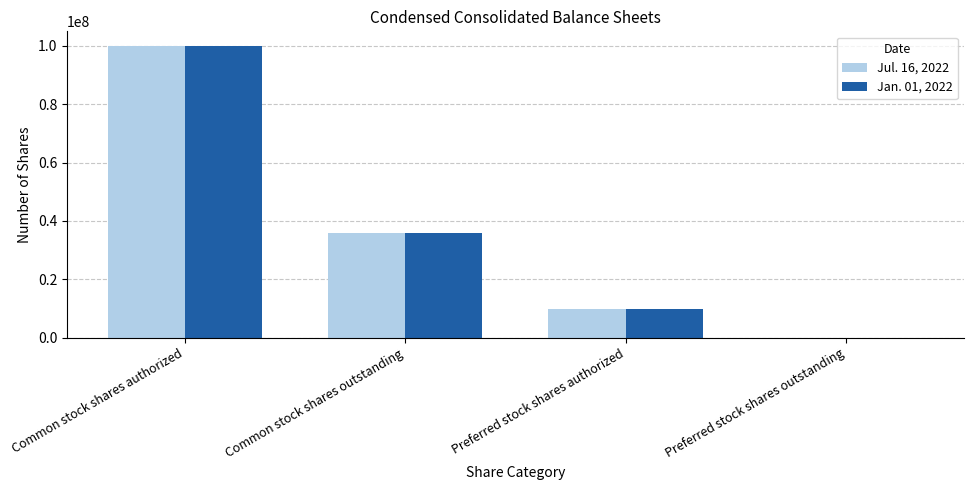

How many series are shown in this chart?

2